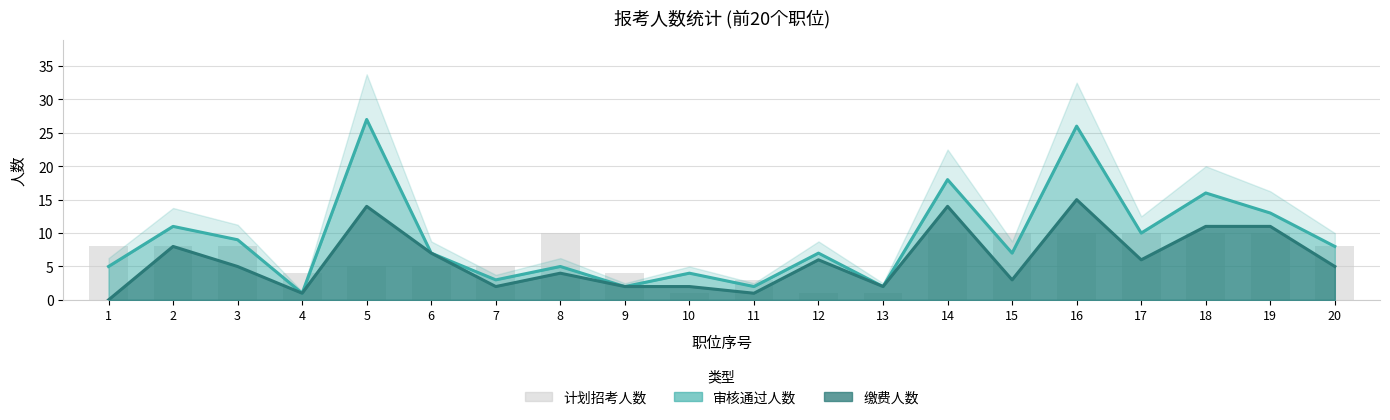

What is the sum of all 审核通过人数 values?

183